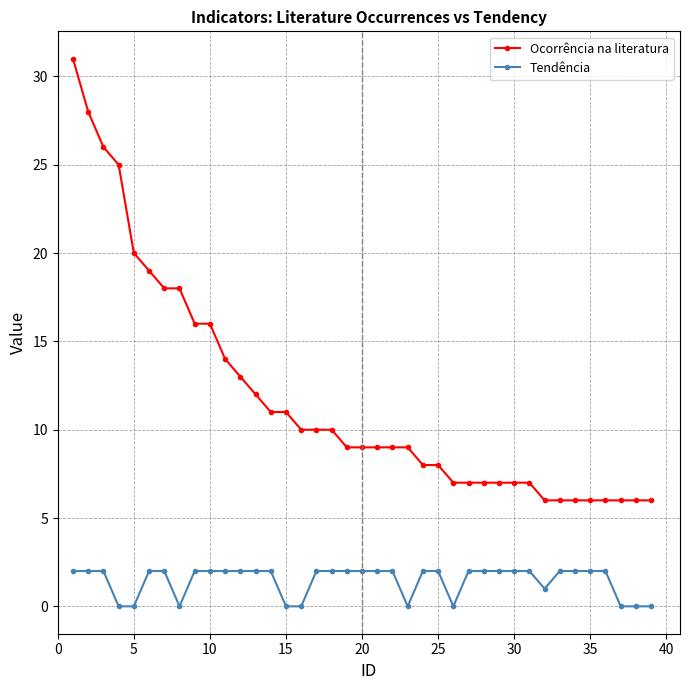

What is the sum of all Ocorrência na literatura values?

459